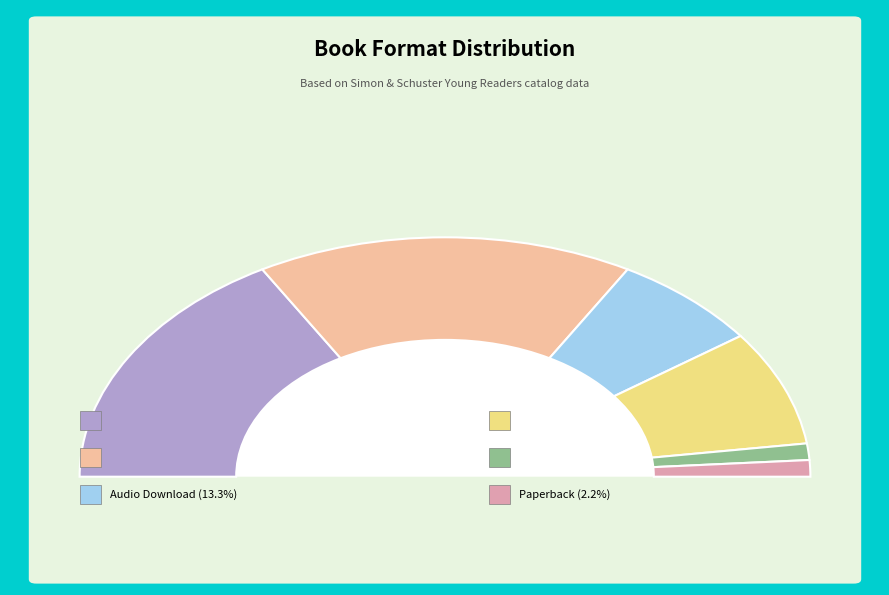

Is there any slice that represents more than half of the pie?

No